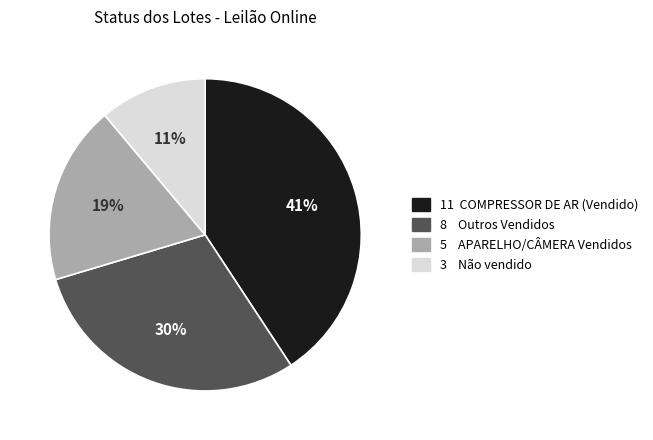

Does any single category account for the majority?

No